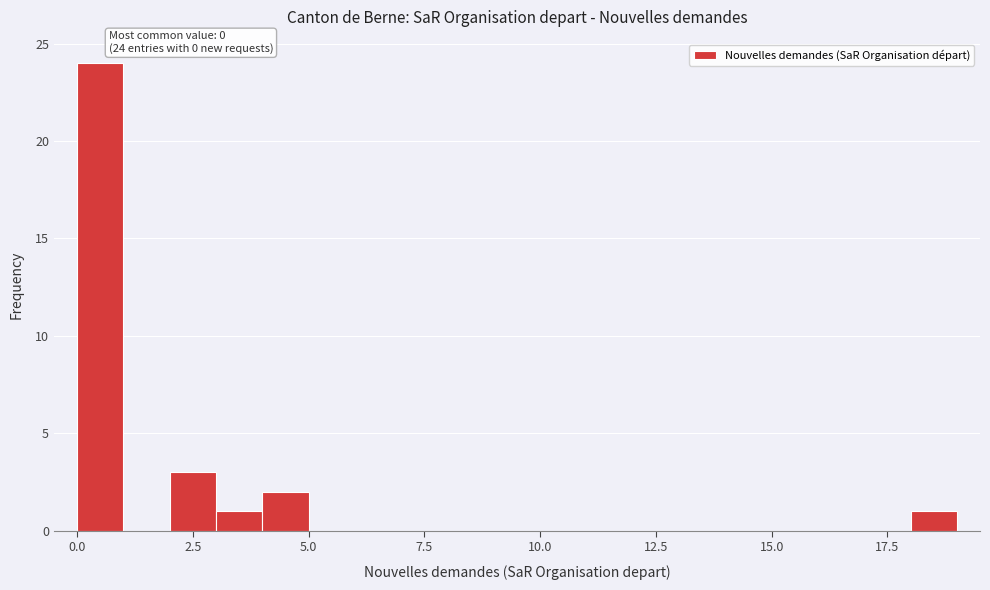

Read against the x-axis, roughly where is the centre of the tallest bar?

0.5